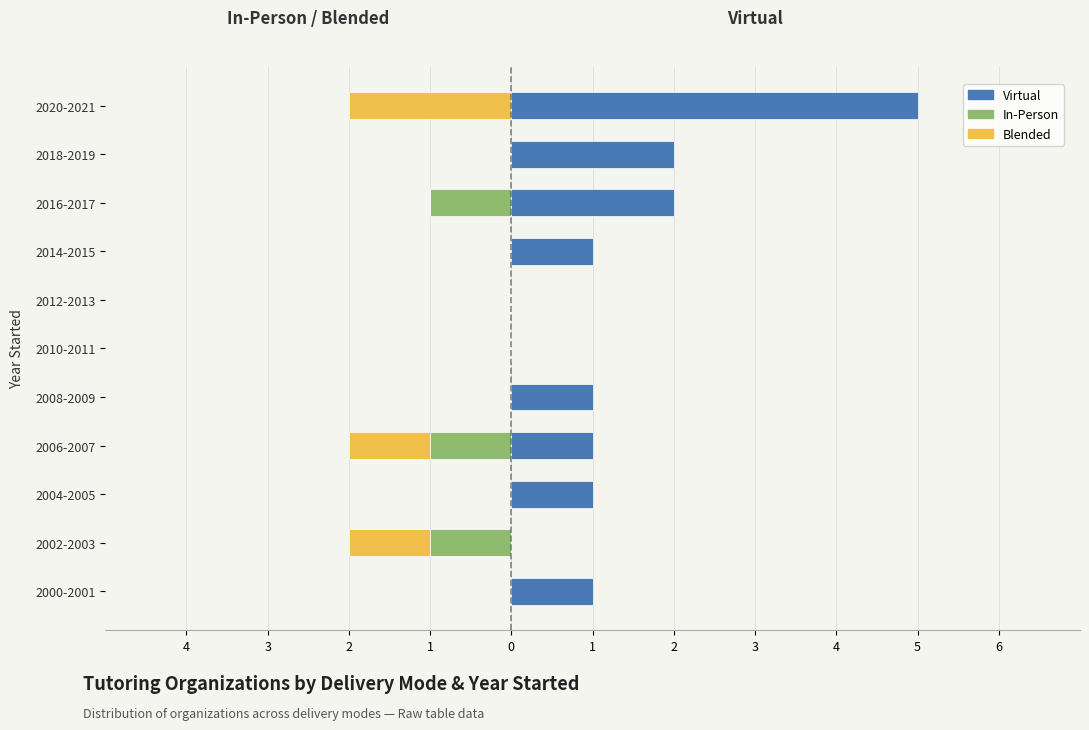

The Blended series shows -3 at 2020-2021. True or false?

False